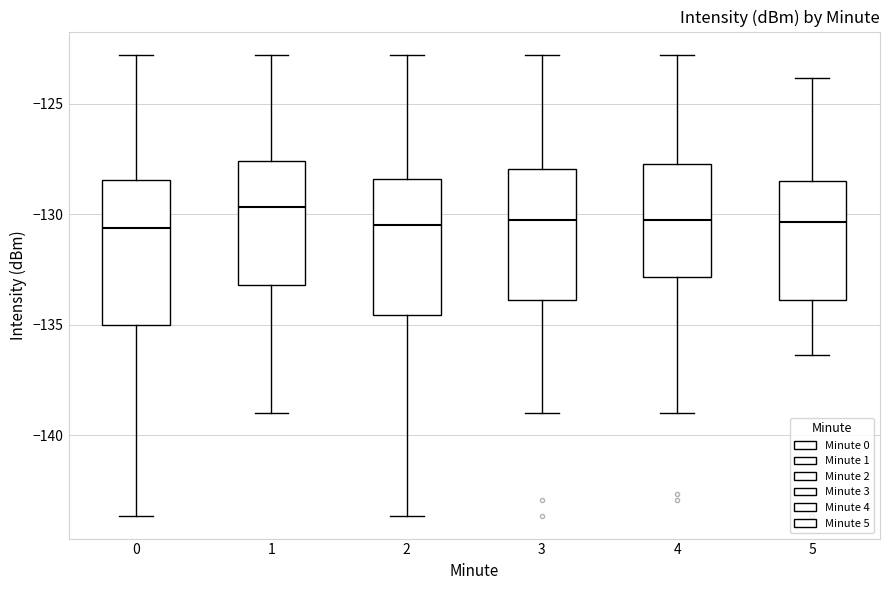

Reading left to right, read every box against the y-axis: the position of its median line, the range the box covers, and the ends of its whiskers. The values are not printed on the chart, so give them approximately, as read against the axis.

0: median -130.5, box -135.0 to -128.5, whiskers -143.5 to -123.0
1: median -129.5, box -133.0 to -127.5, whiskers -139.0 to -123.0
2: median -130.5, box -134.5 to -128.5, whiskers -143.5 to -123.0
3: median -130.5, box -134.0 to -128.0, whiskers -139.0 to -123.0
4: median -130.5, box -133.0 to -127.5, whiskers -139.0 to -123.0
5: median -130.5, box -134.0 to -128.5, whiskers -136.5 to -124.0